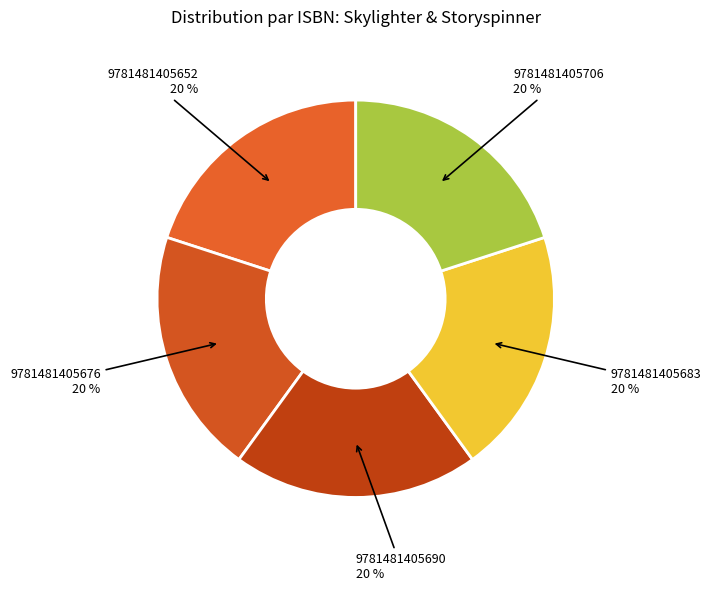

How many slices are in this pie chart?

5